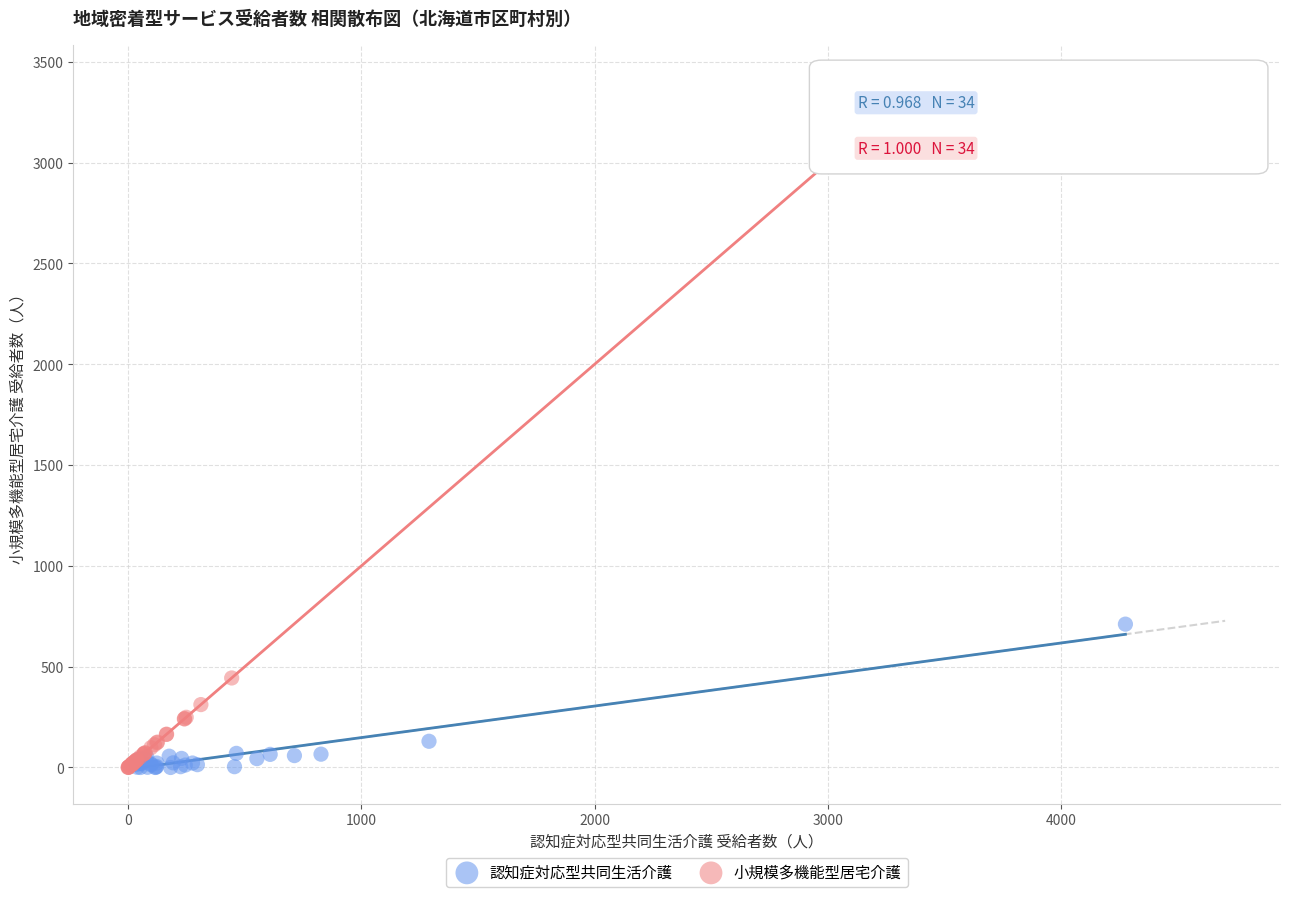

Which series has the largest Y range (max minus min)?

小規模多機能型居宅介護